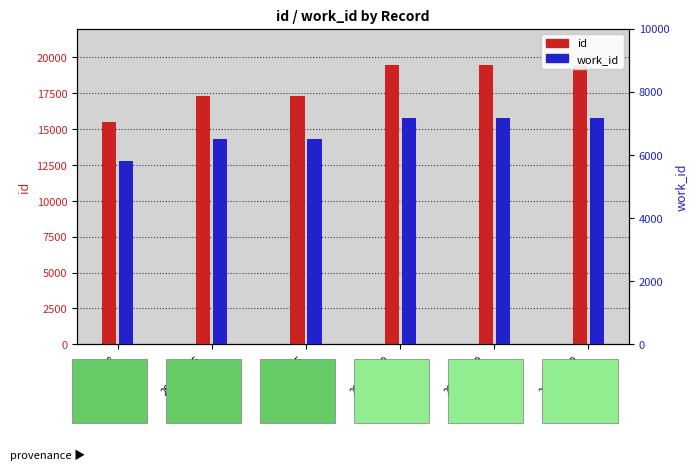

True or false: id has a value of 13342 at 2012-01-09
rec3.

False